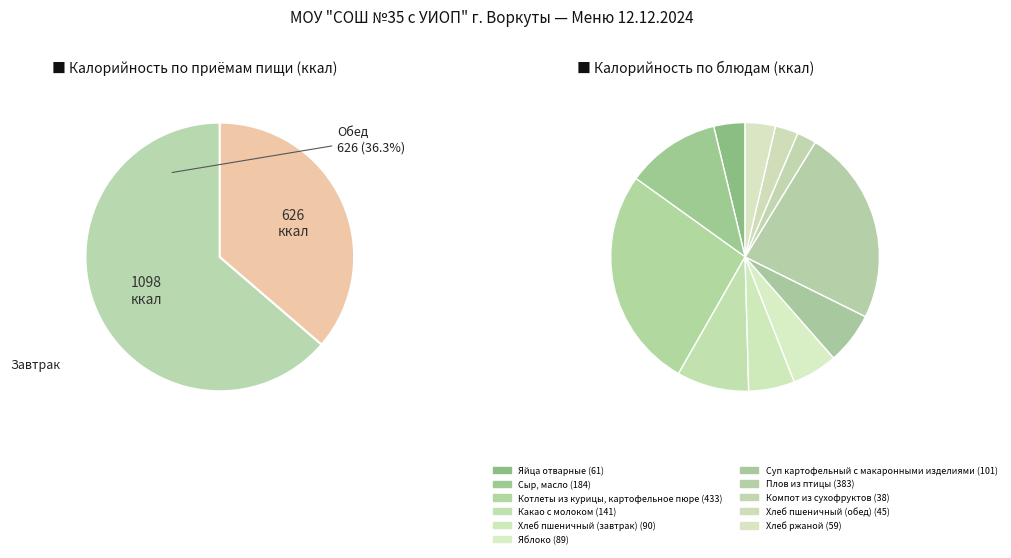

What is the smallest slice in the pie chart?

Компот из сухофруктов